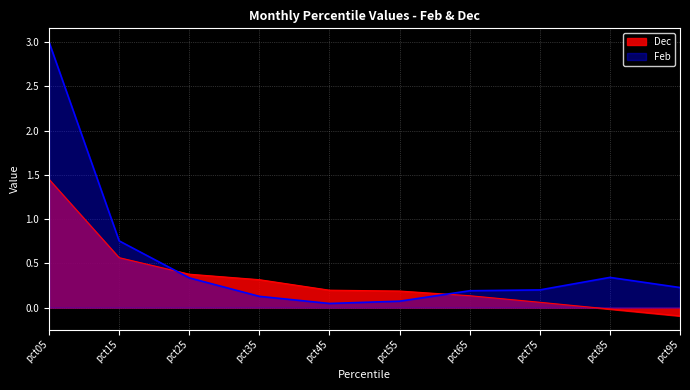

What is the value of the Feb point at the 4th from the left?

0.1